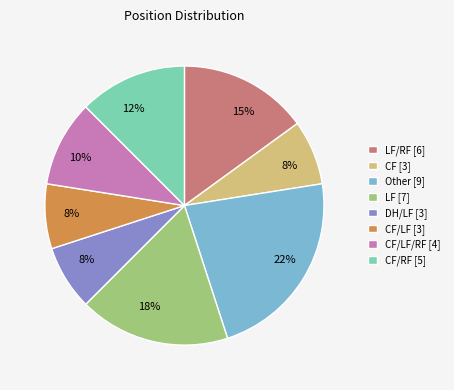

How many slices are in this pie chart?

8